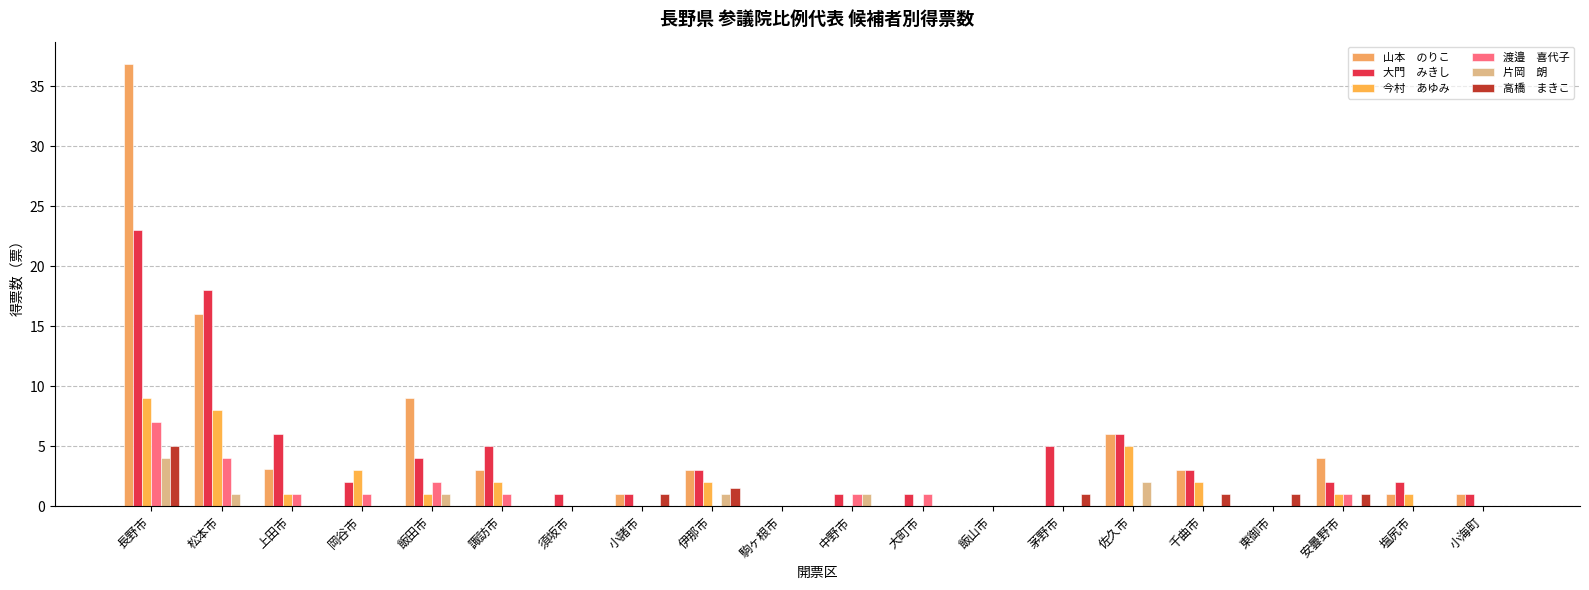

How many data points does each series have?

20